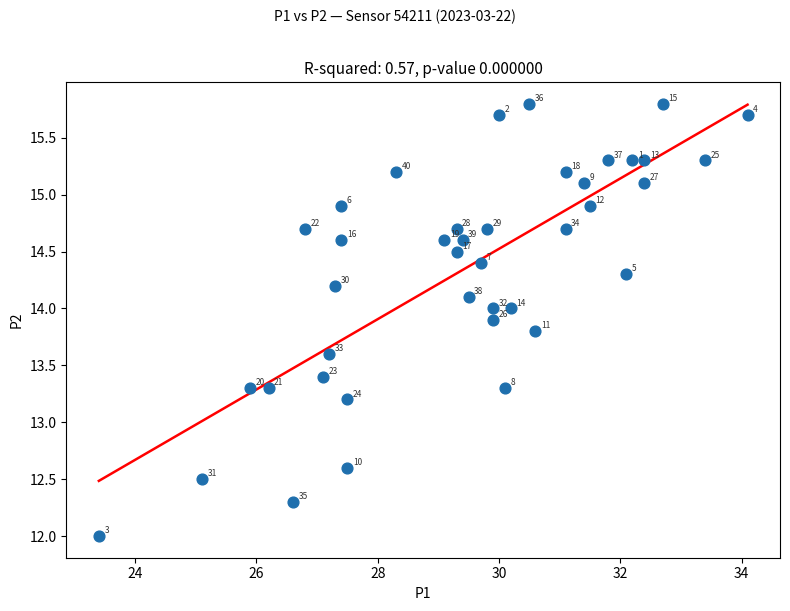

What Y value in the scatter plot is closest to 13?

13.2